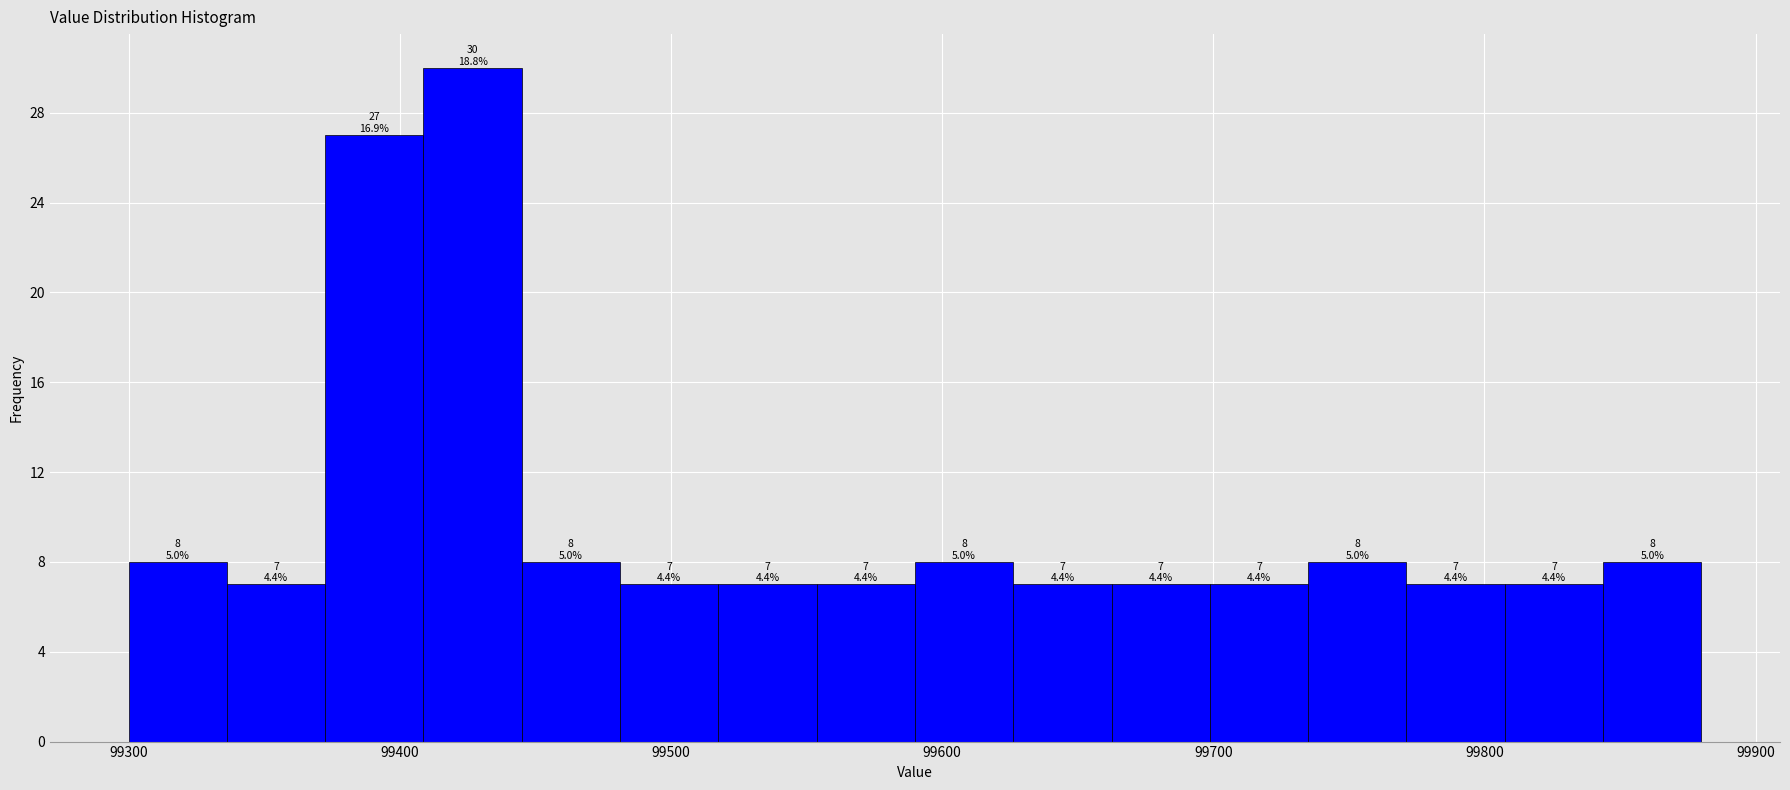

Read against the x-axis, roughly where is the centre of the tallest bar?

99430